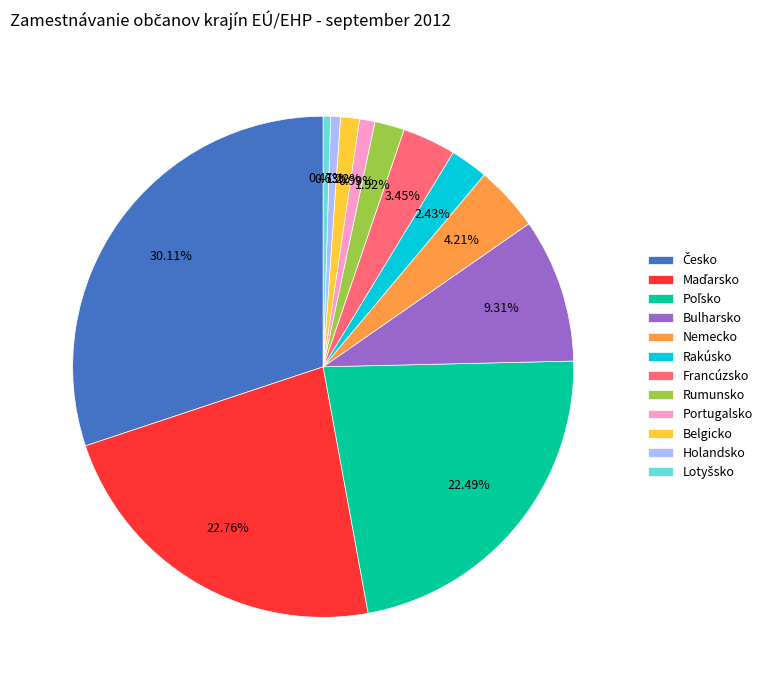

Do Rumunsko and Portugalsko together represent more than half of the pie?

No